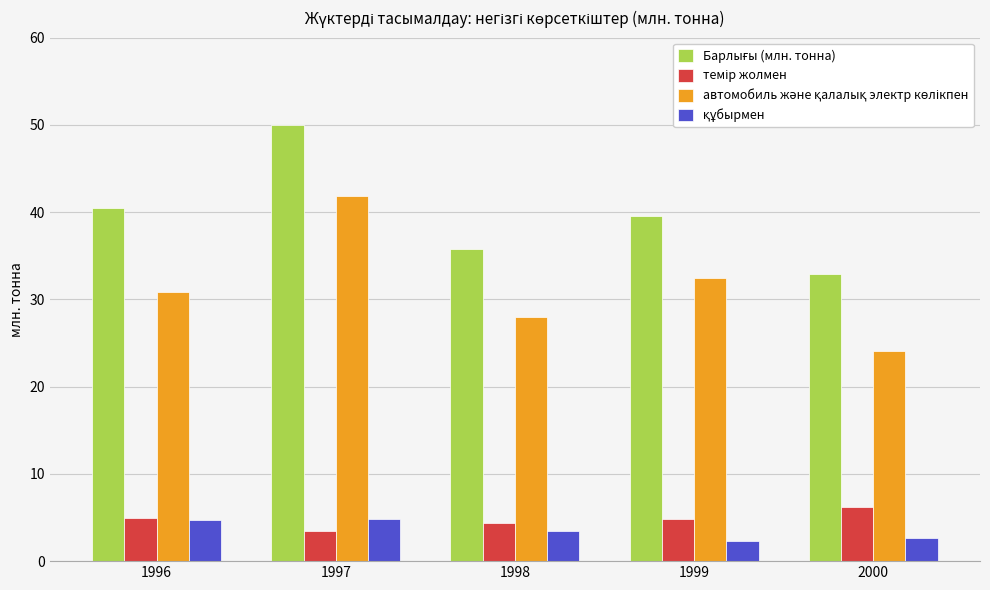

What is the smallest value displayed?

2.3